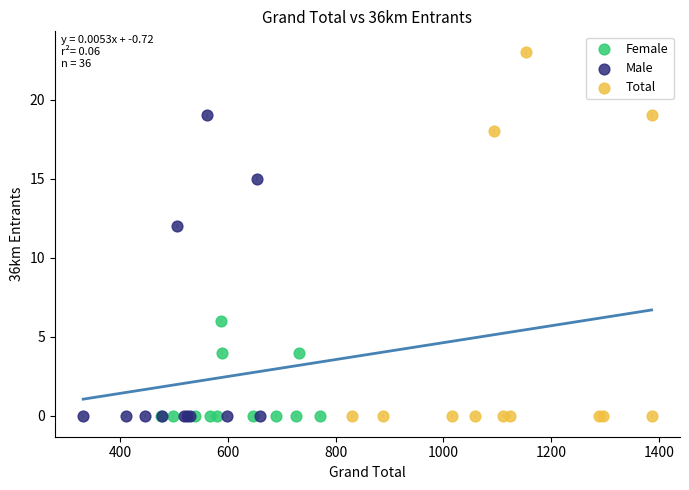

What are all the series names shown in the legend?

Female, Male, Total